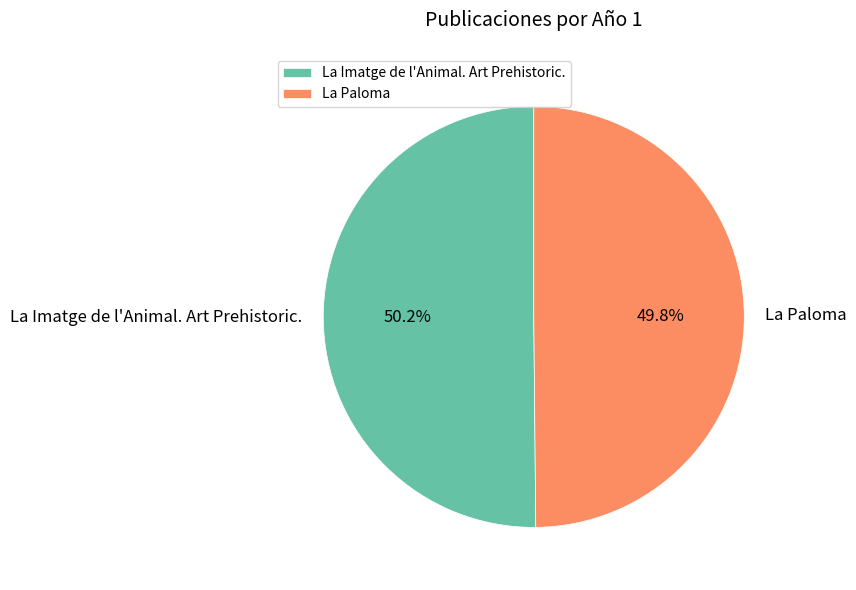

What is the ratio of the value at La Imatge de l'Animal. Art Prehistoric. to the value at La Paloma?

1.0